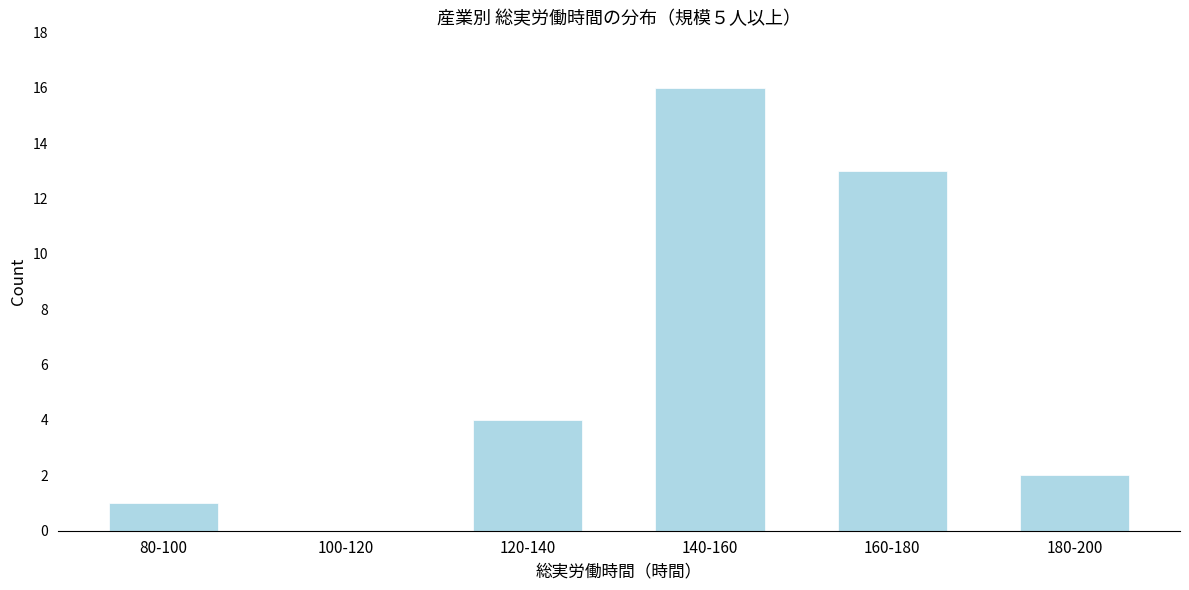

Reading right to left, list all the values displayed in this chart.

180-200=2	160-180=13	140-160=16	120-140=4	100-120=0	80-100=1